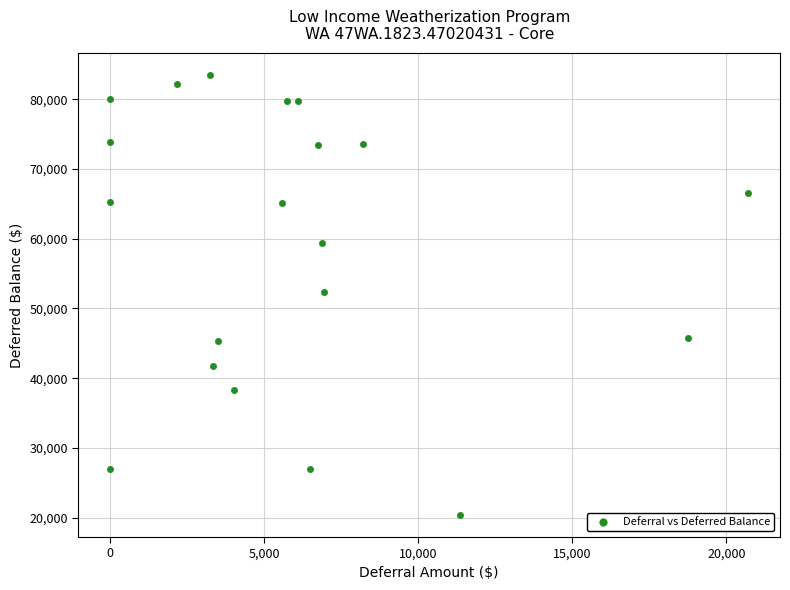

What is the range of X values (max minus min)?

20706.1